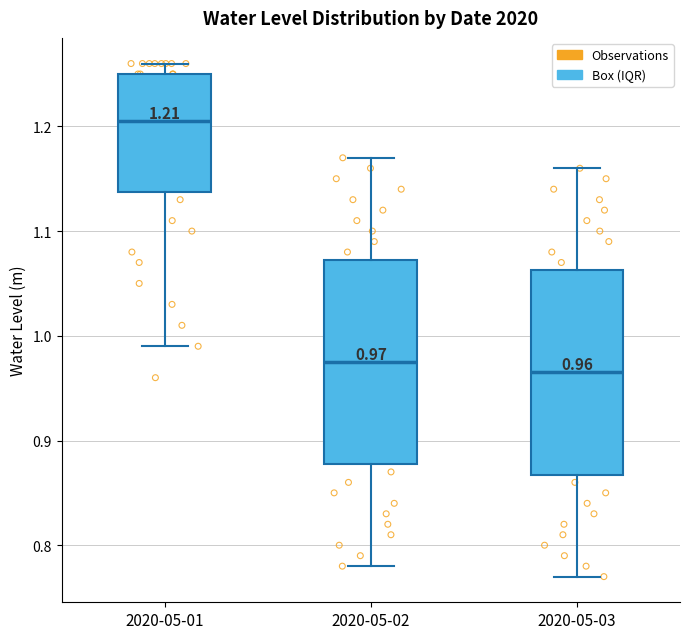

Which box has the lowest median line?

2020-05-03